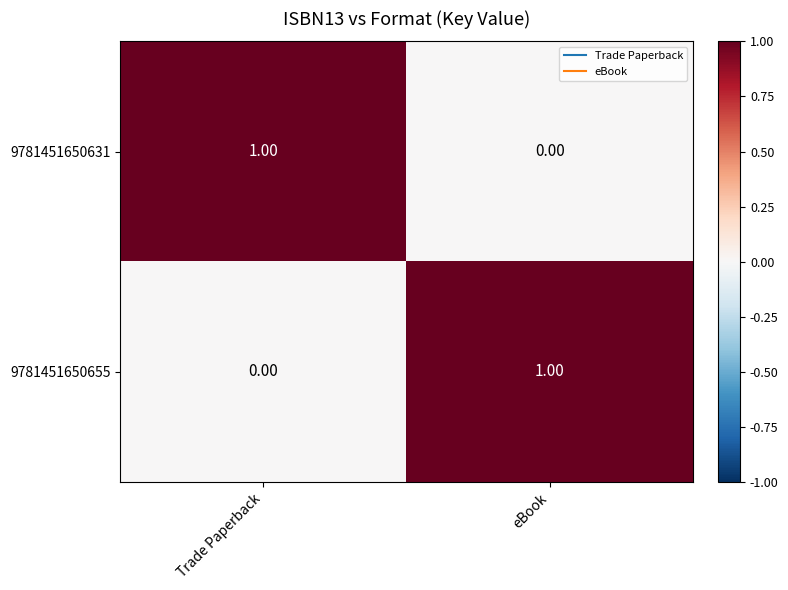

List the labels in order of 9781451650631 value, smallest first.

eBook, Trade Paperback